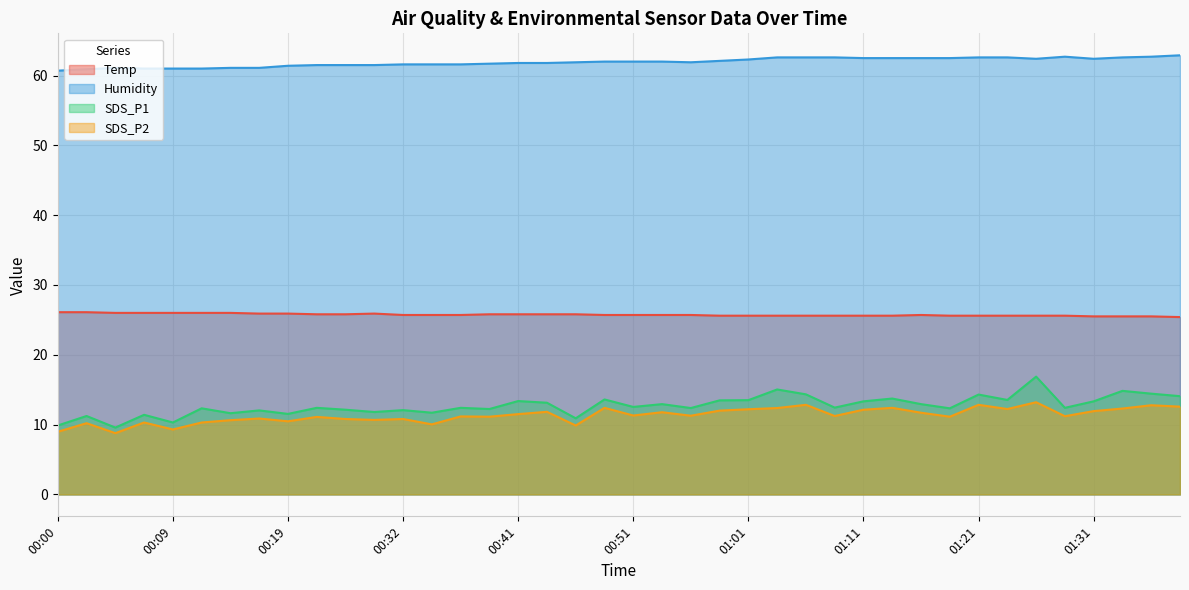

True or false: SDS_P1 and Humidity cross at least once.

False